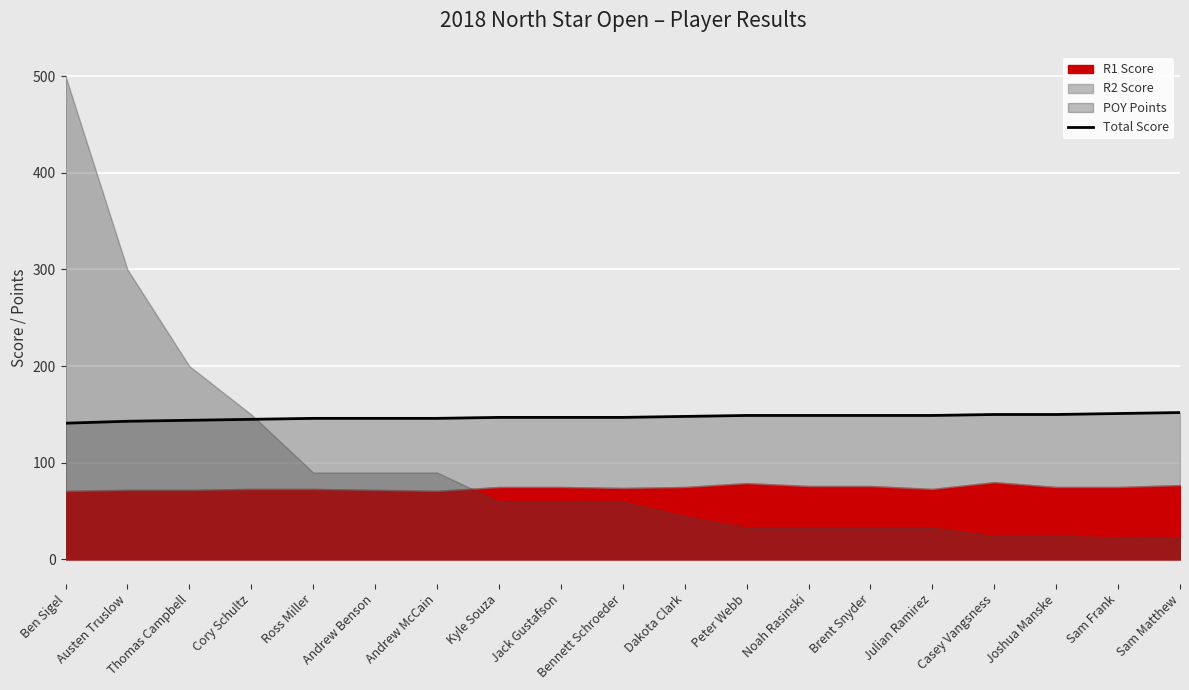

The value at Bennett Schroeder is 147. True or false?

True